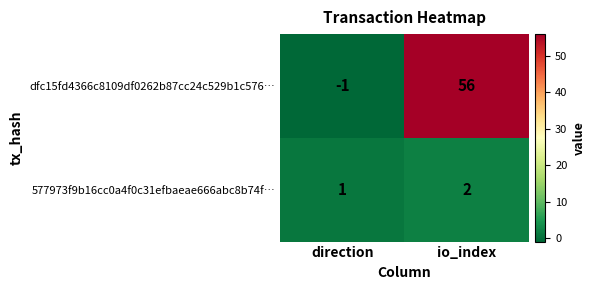

Which series has the largest total across all categories?

dfc15fd4366c8109df0262b87cc24c529b1c576…